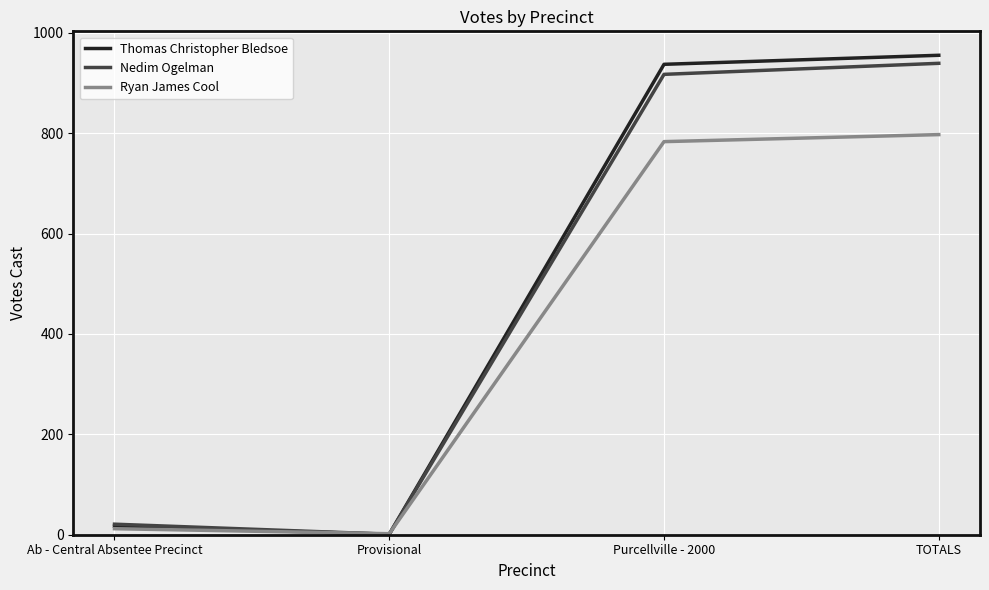

Reading left to right, transcribe all the data shown in this chart.

Thomas Christopher Bledsoe: Ab - Central Absentee Precinct=17	Provisional=1	Purcellville - 2000=937	TOTALS=955
Nedim Ogelman: Ab - Central Absentee Precinct=21	Provisional=1	Purcellville - 2000=917	TOTALS=939
Ryan James Cool: Ab - Central Absentee Precinct=12	Provisional=2	Purcellville - 2000=783	TOTALS=797